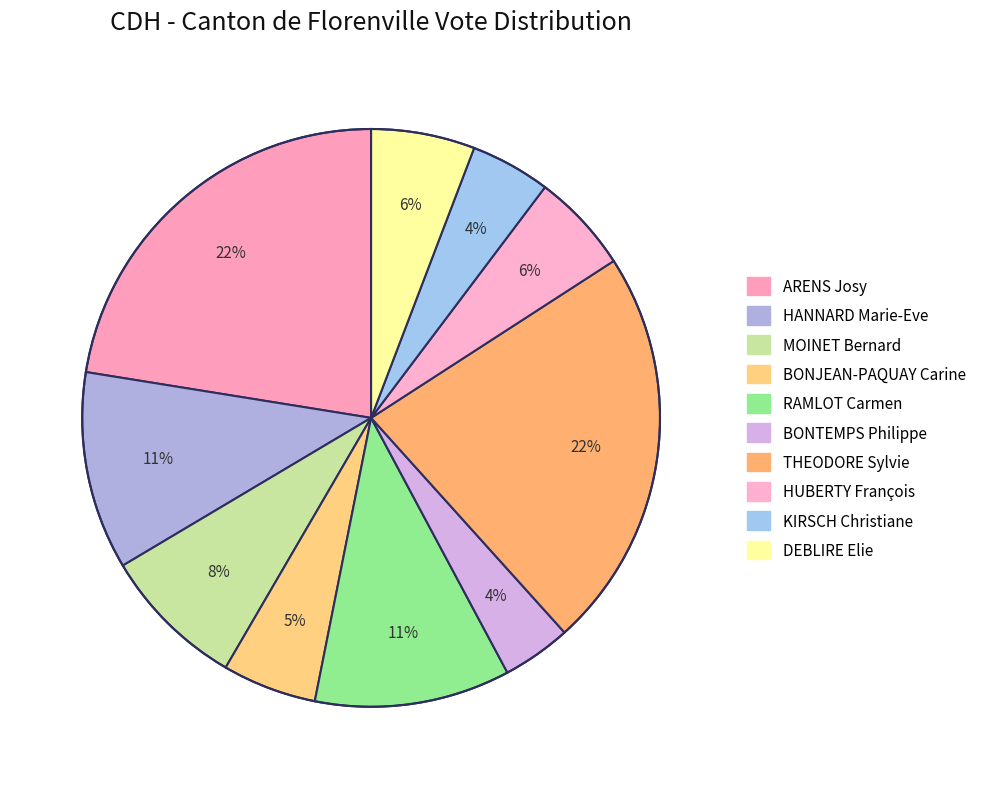

The RAMLOT Carmen slice represents 21% of the pie. True or false?

False